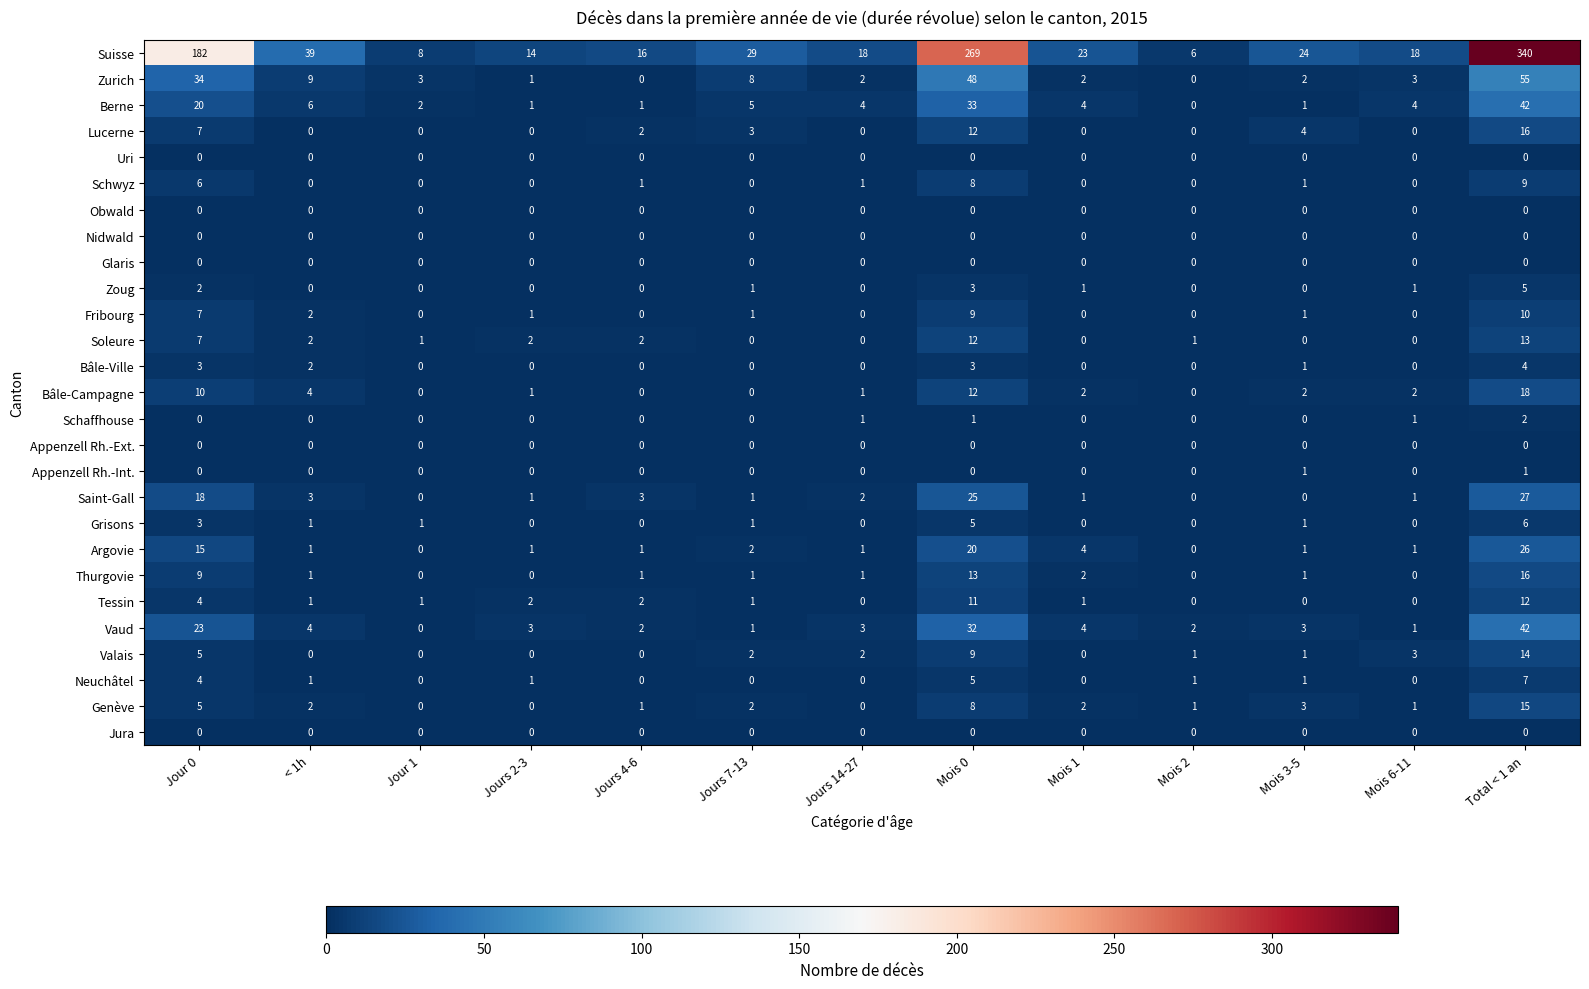

Which series has the largest range (max minus min)?

Suisse